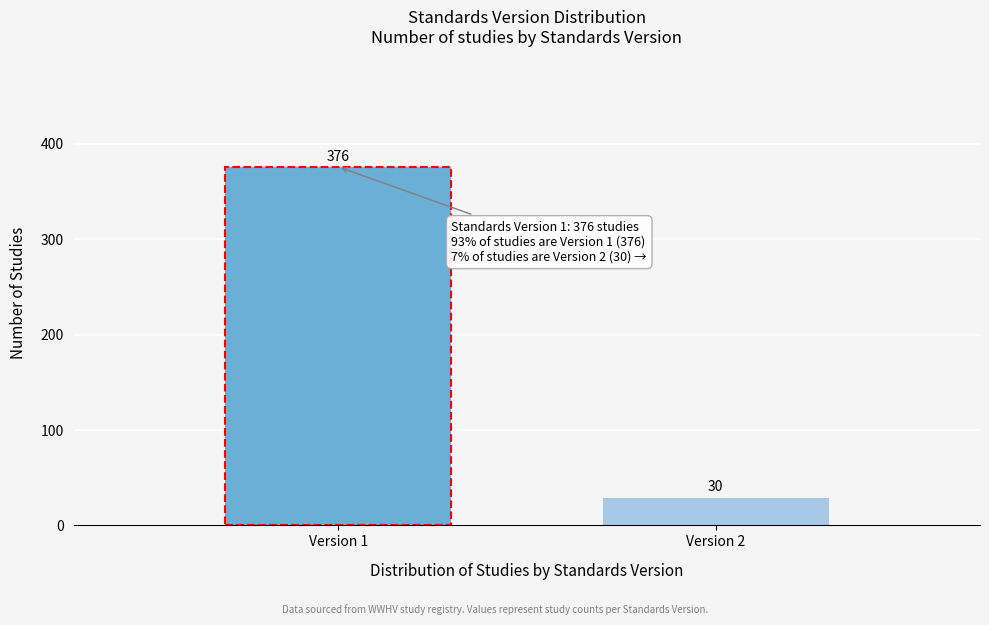

Reading left to right, what are all the values shown in this chart?

376	30